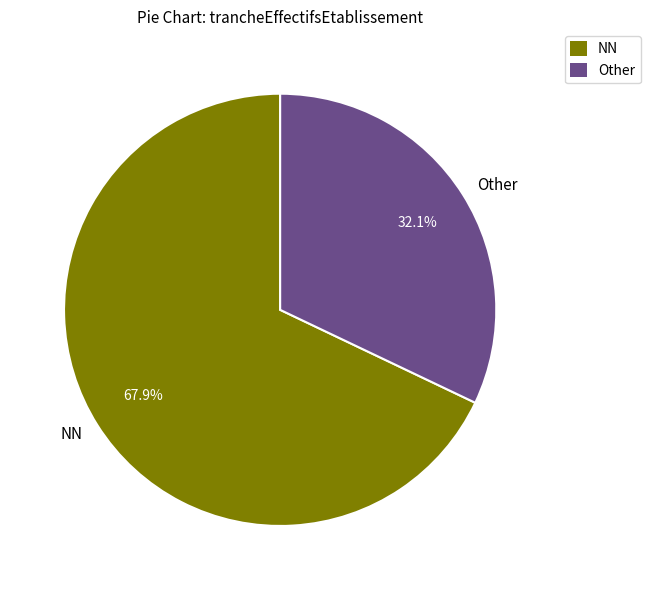

Which has a higher value, NN or Other?

NN